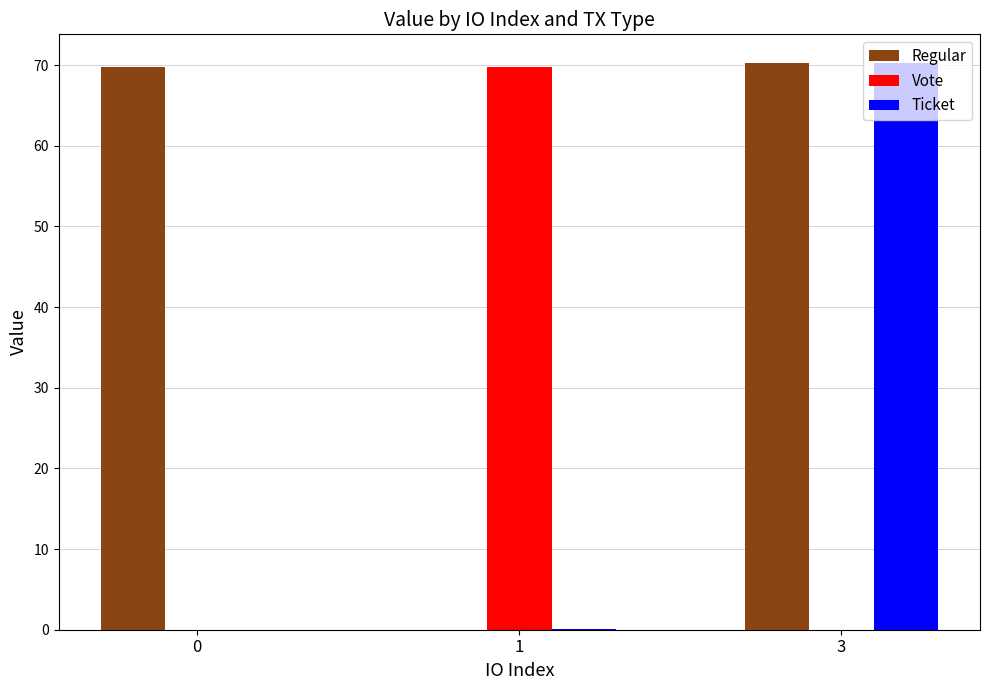

What is the highest value of the Ticket series?

70.3